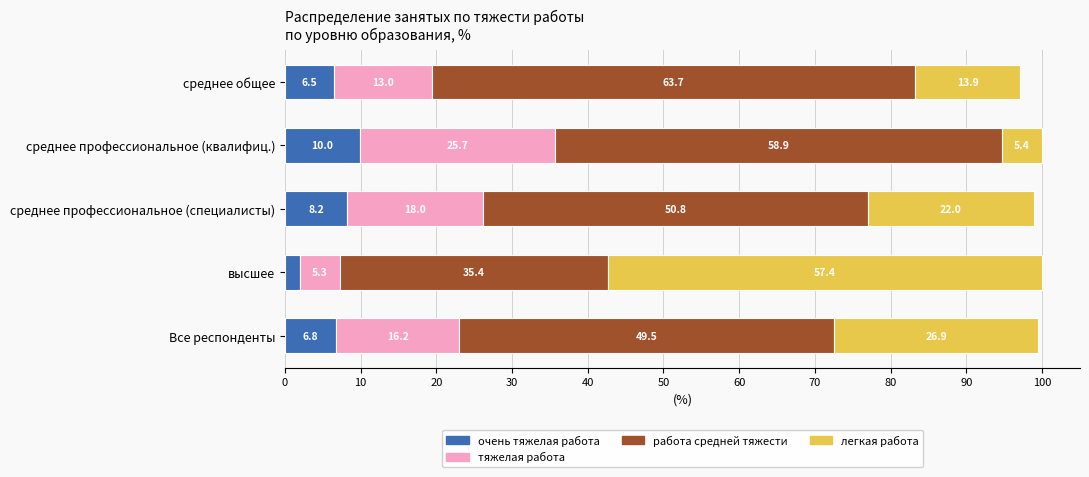

What is the total value across all series at среднее профессиональное (квалифиц.)?

100.0